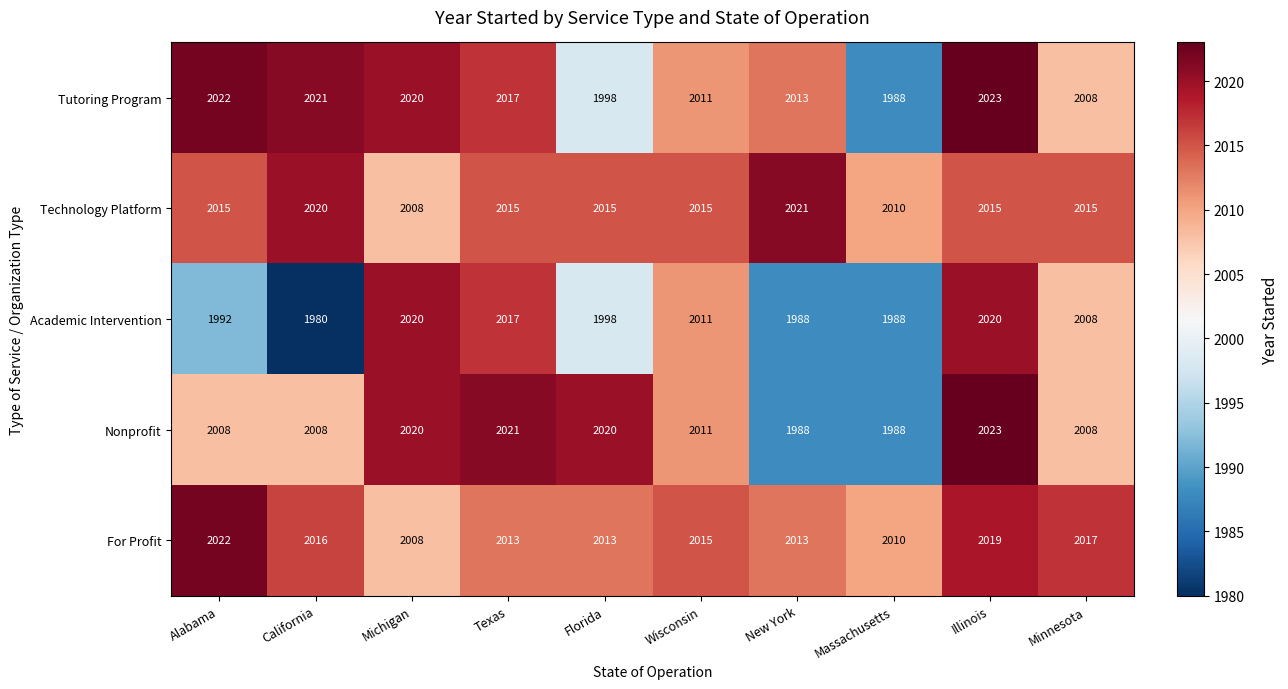

At which category is the sum across all series the highest?

Illinois